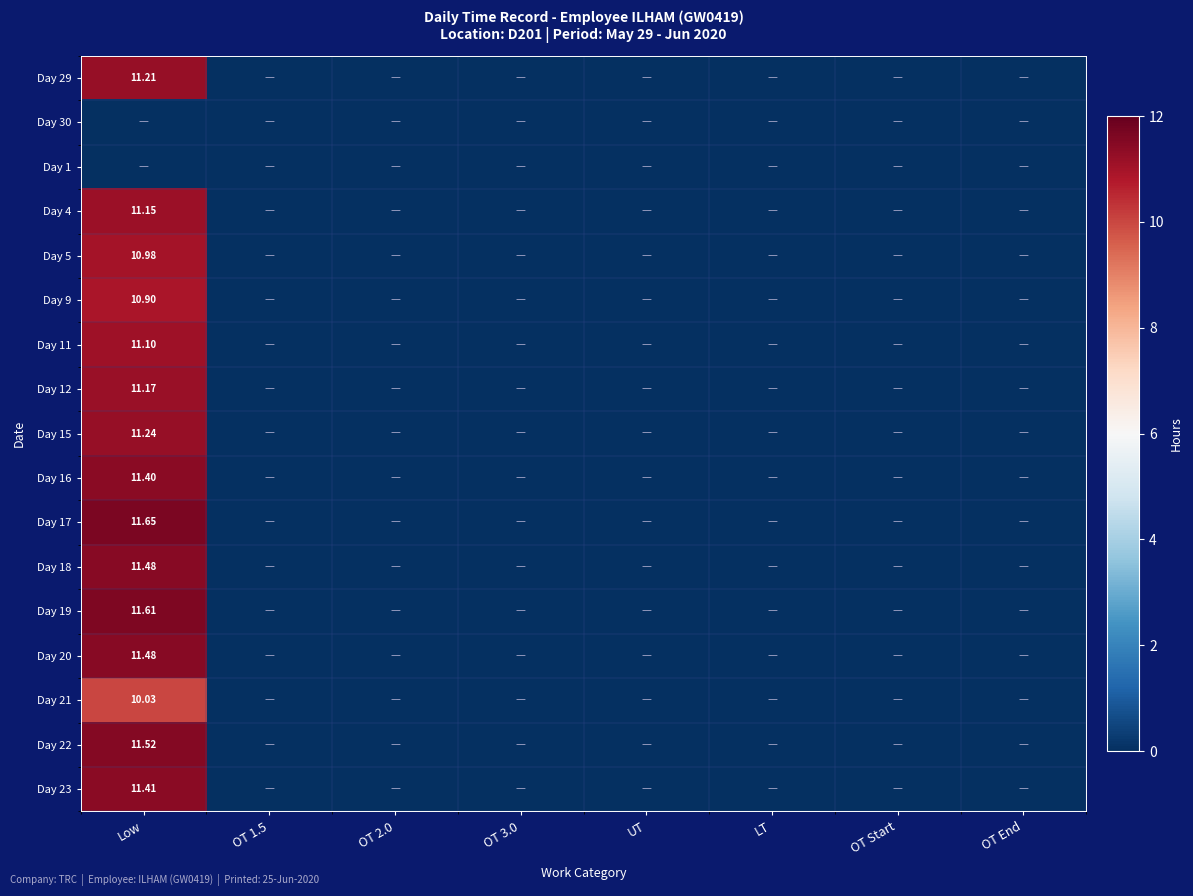

How many values in Day 11 are above zero?

1